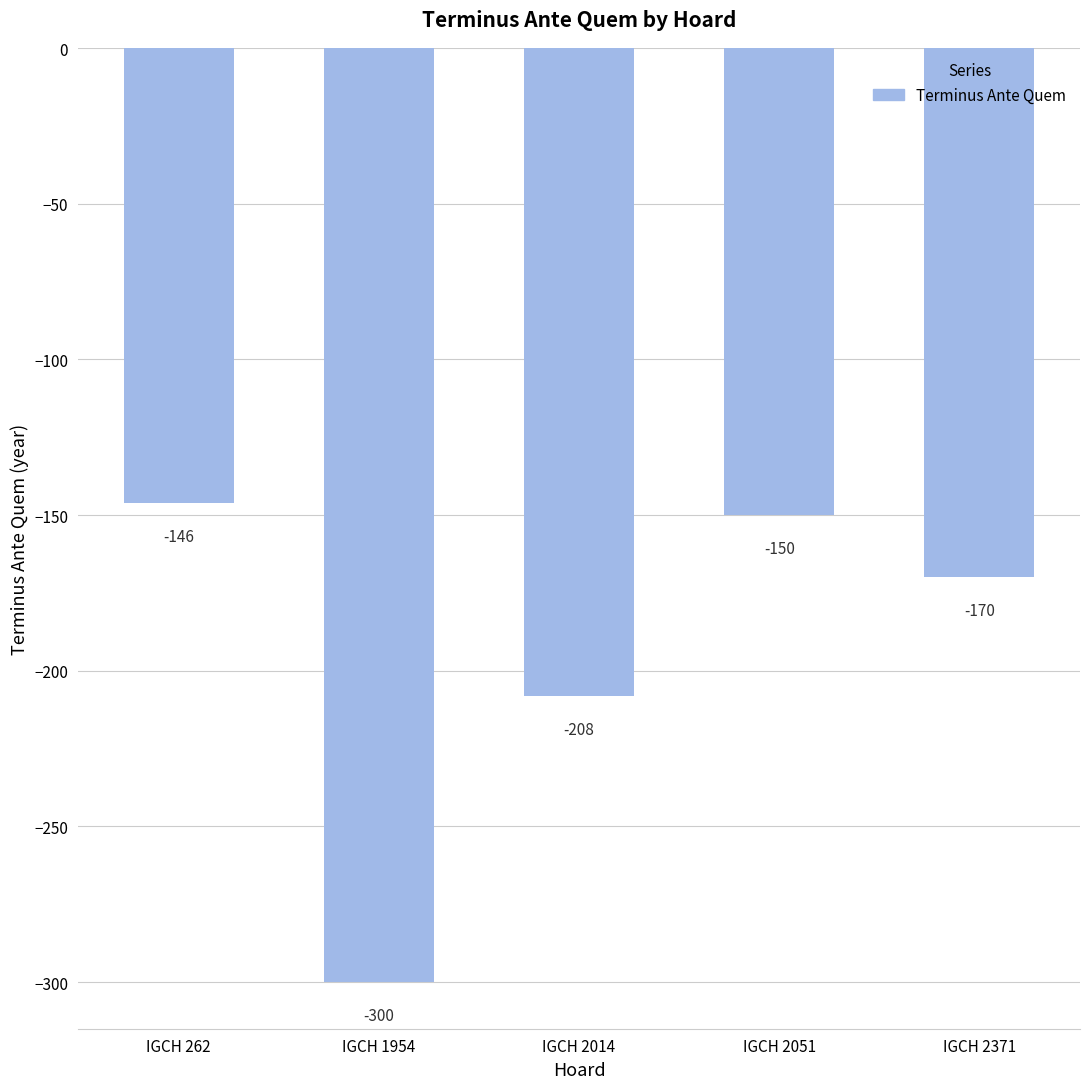

Which category has the highest value across all series?

IGCH 262